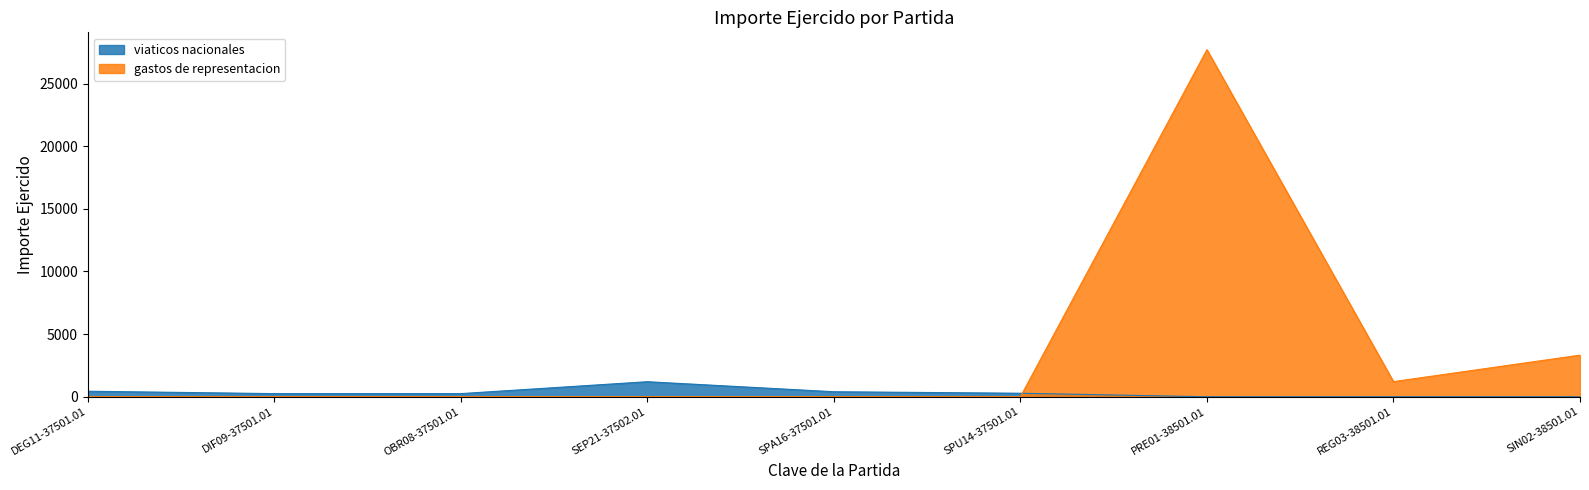

What is the label of the 6th point from the left?

SPU14-37501.01